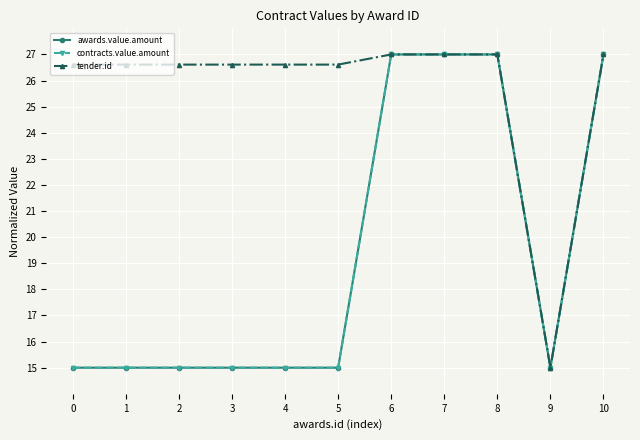

Reading left to right, extract all data points from this chart.

awards.value.amount: 15.0	15.0	15.0	15.0	15.0	15.0	27.0	27.0	27.0	15.0	27.0
contracts.value.amount: 15.0	15.0	15.0	15.0	15.0	15.0	27.0	27.0	27.0	15.0	27.0
tender.id: 26.6	26.6	26.6	26.6	26.6	26.6	27.0	27.0	27.0	15.0	27.0